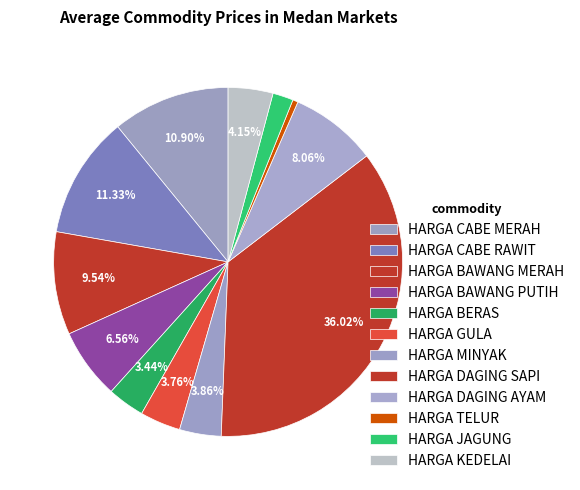

How many segments does this pie chart have?

12